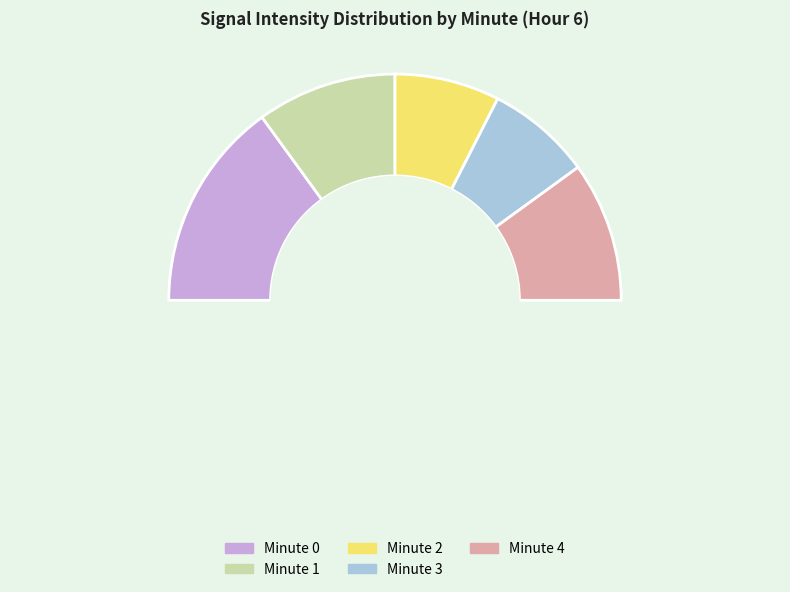

Combined, what portion of the pie is Minute 2 and Minute 3?

25.0%